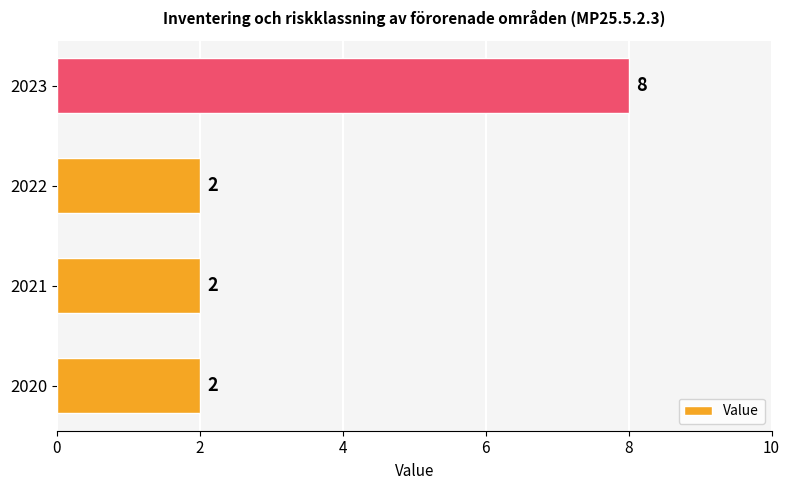

Count the number of data series in this chart.

1